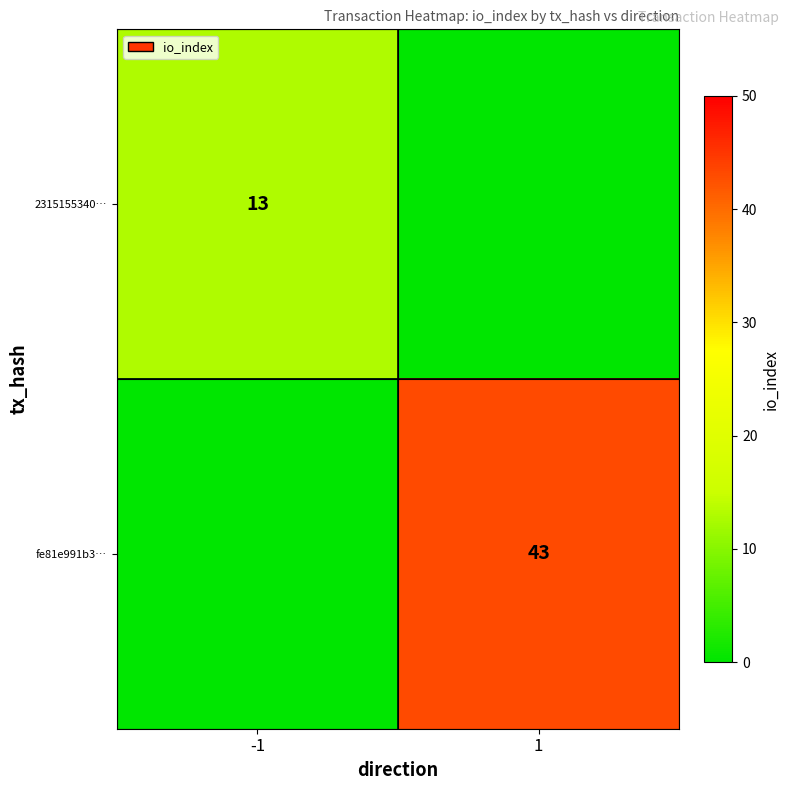

Which label corresponds to the largest value in the chart?

1